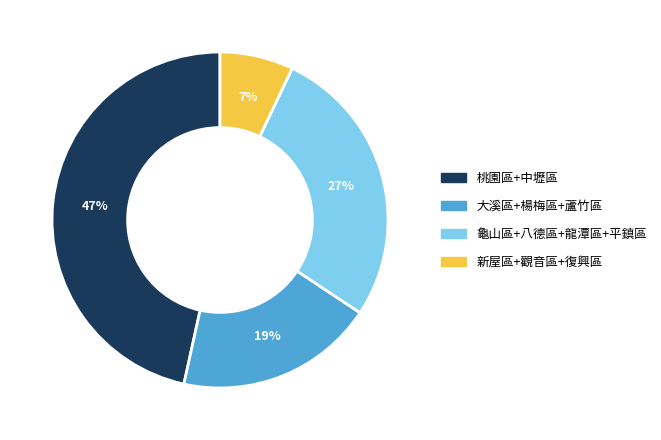

To the nearest percent, what is the average slice percentage?

25%